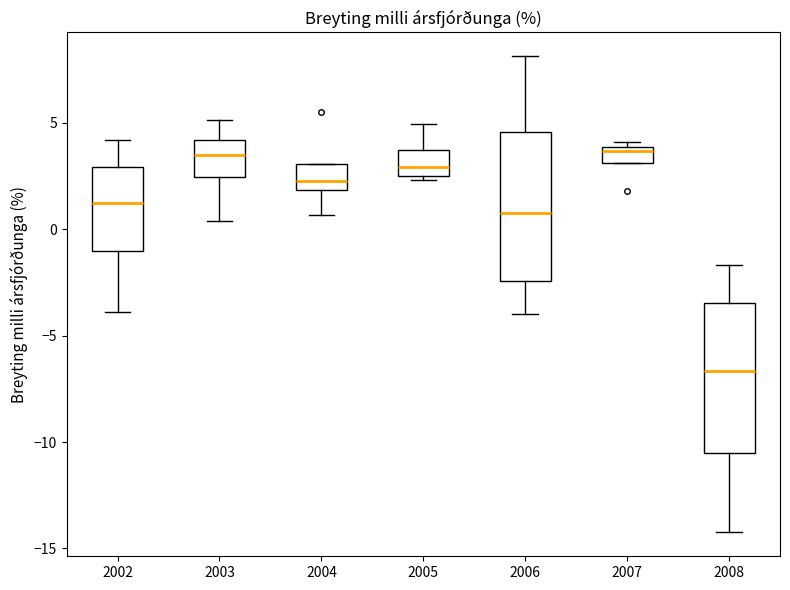

Where is the lower edge of the box at x = 2005 on the y-axis? The values are not printed on the chart, so give them approximately, as read against the axis.

2.5